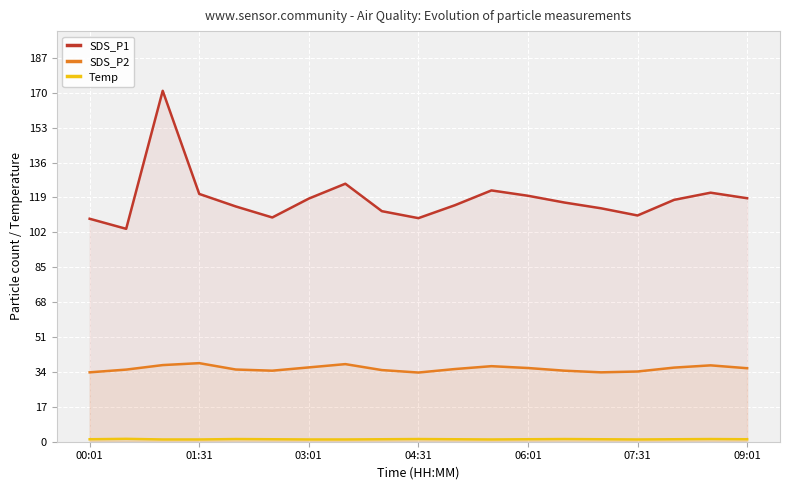

How many lines are shown in the chart?

3